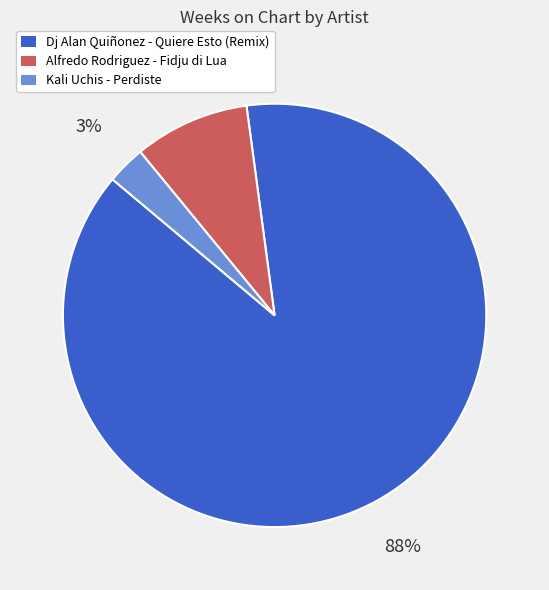

Between Dj Alan Quiñonez - Quiere Esto (Remix) and Alfredo Rodriguez - Fidju di Lua, which is larger?

Dj Alan Quiñonez - Quiere Esto (Remix)